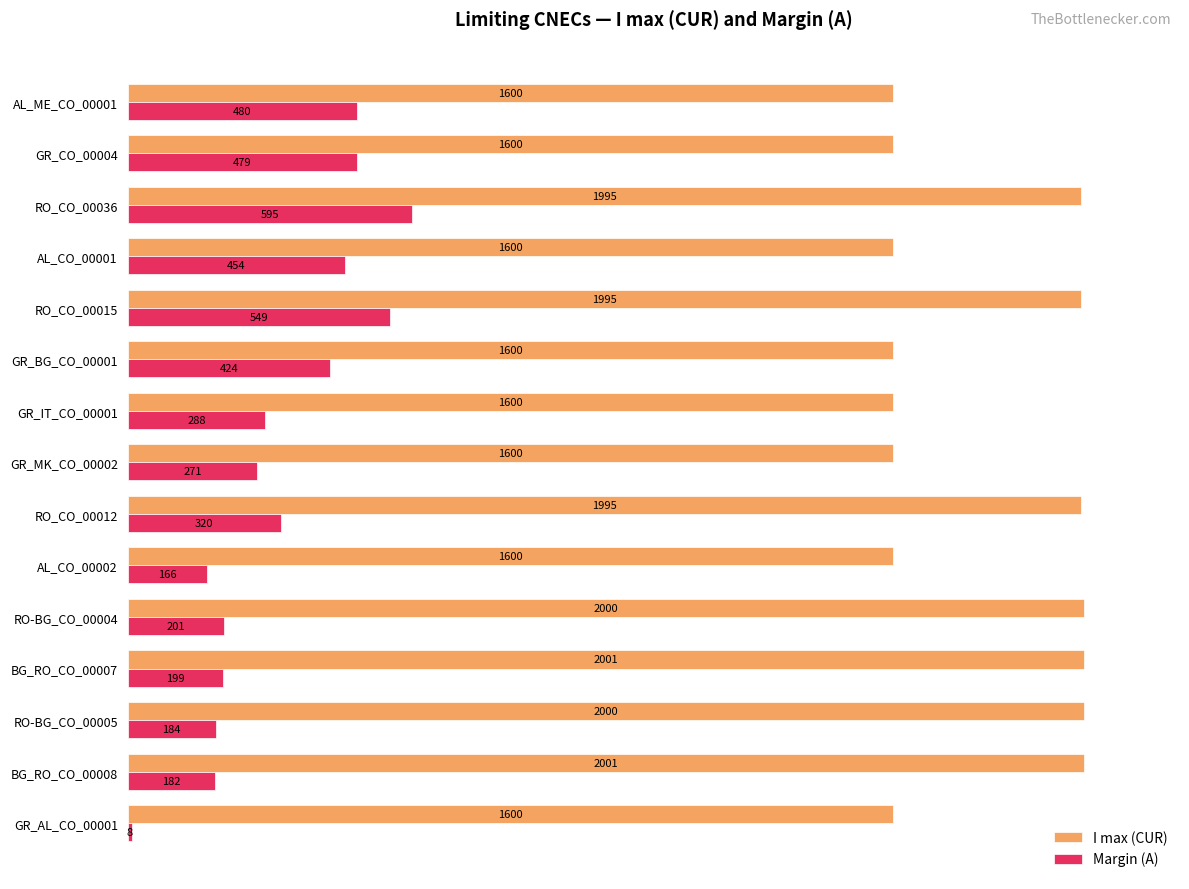

What are all the series names shown in the legend?

I max (CUR), Margin (A)